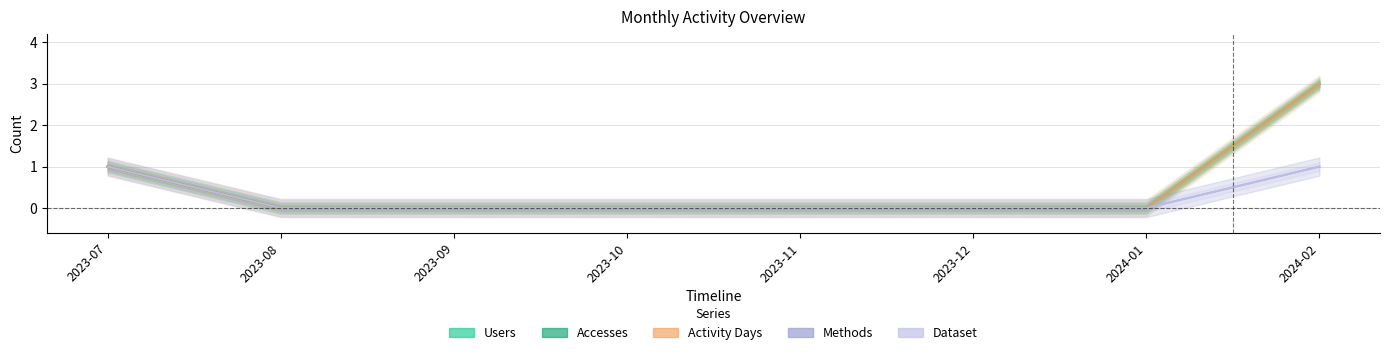

Between 2023-08 and 2024-01, which is larger?

2023-08